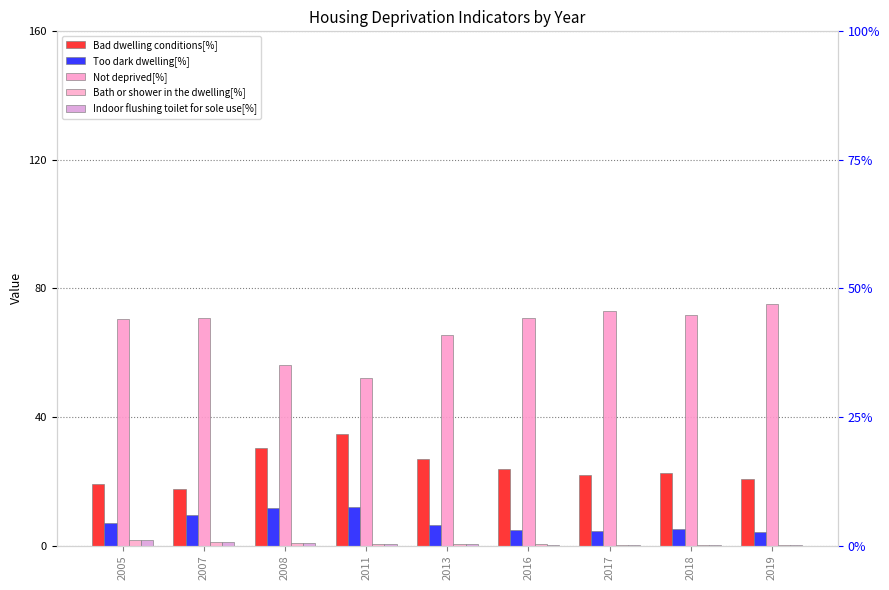

Rank the series by their maximum value, from highest to lowest.

Not deprived[%], Bad dwelling conditions[%], Too dark dwelling[%], Bath or shower in the dwelling[%], Indoor flushing toilet for sole use[%]